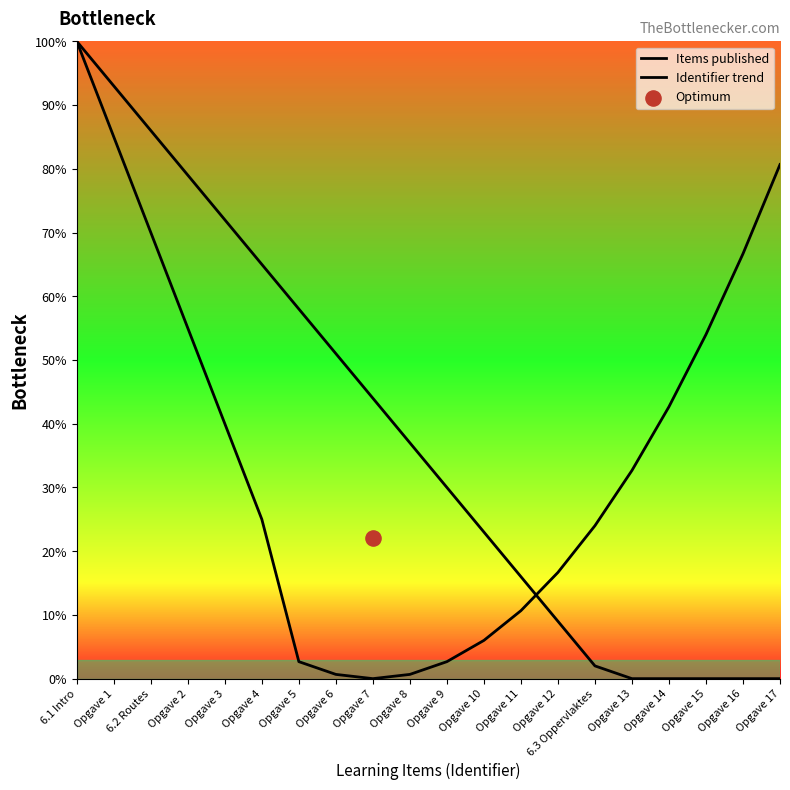

Which series has the largest total across all categories?

Items published